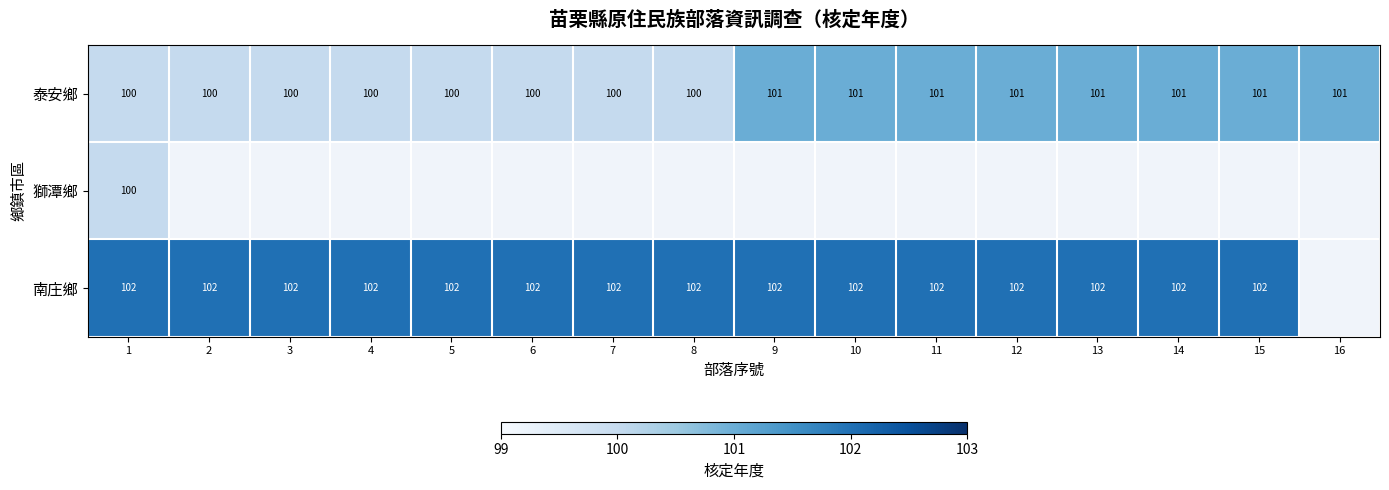

What is the sum of all 泰安鄉 values?

1608